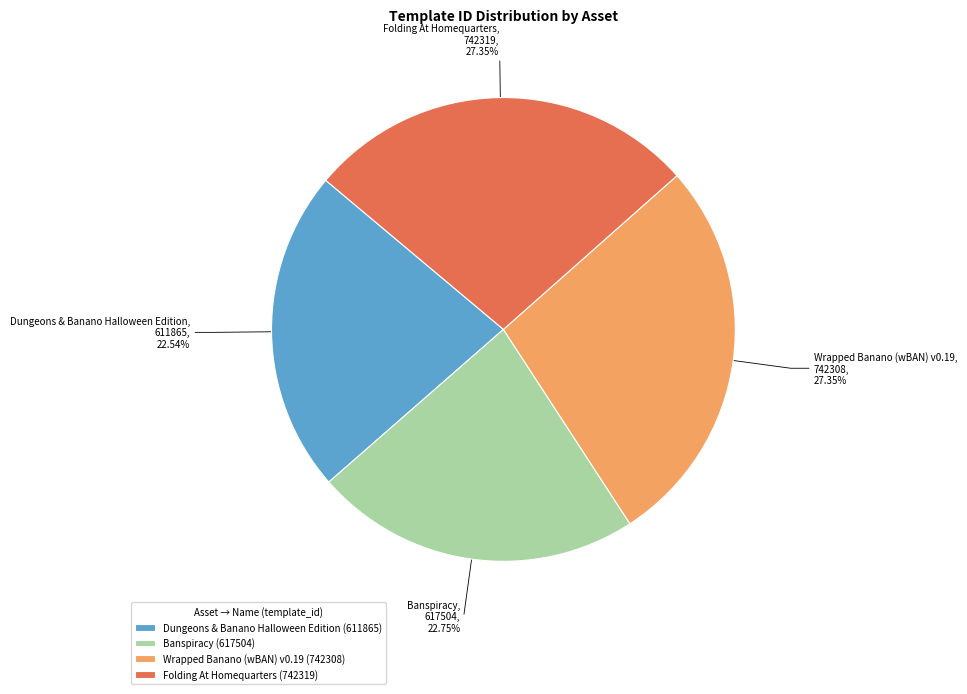

Between Dungeons & Banano Halloween Edition and Folding At Homequarters, which is larger?

Folding At Homequarters